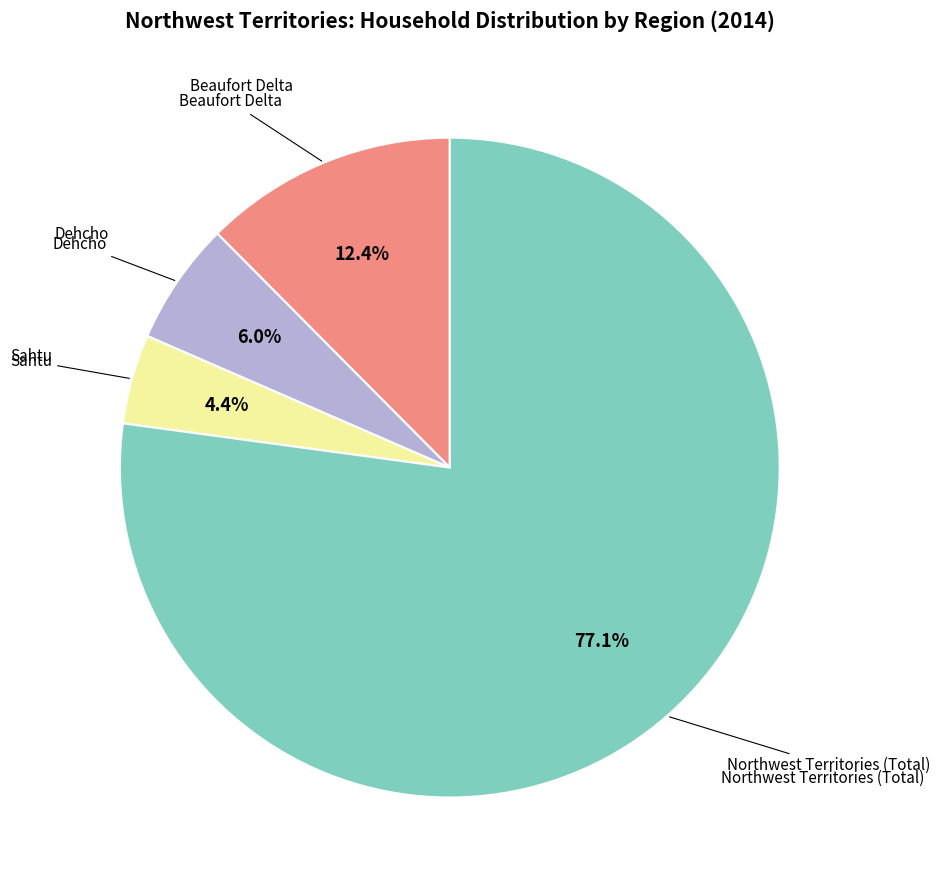

Is there any slice that represents more than half of the pie?

Yes